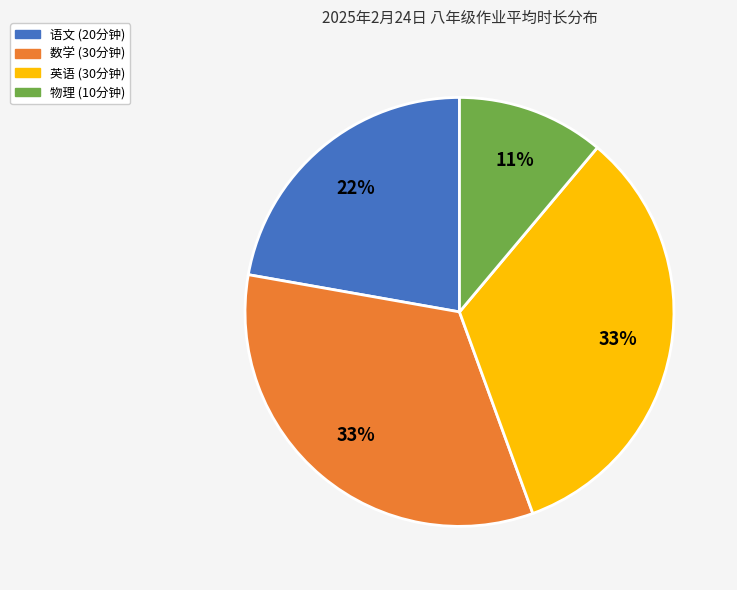

To the nearest percent, what is the difference between the 物理 and 英语 slice percentages?

22%